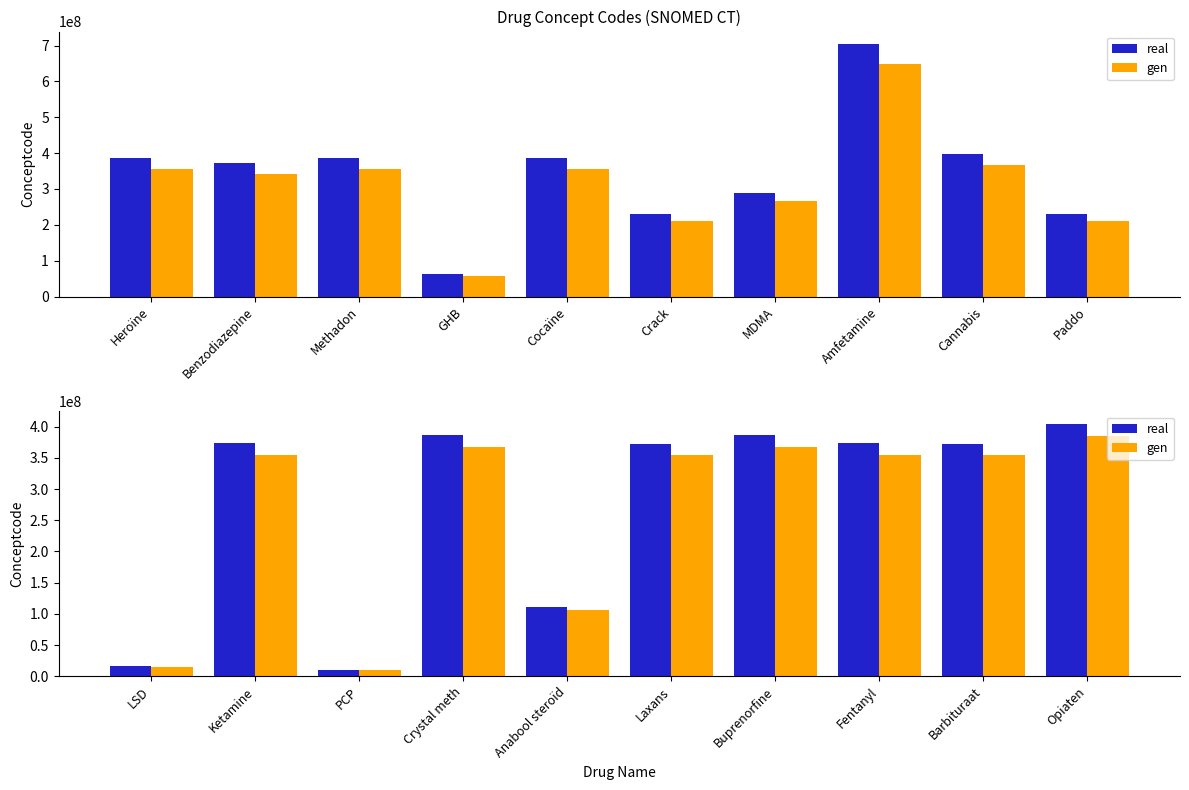

What are all the series names shown in the legend?

real, gen